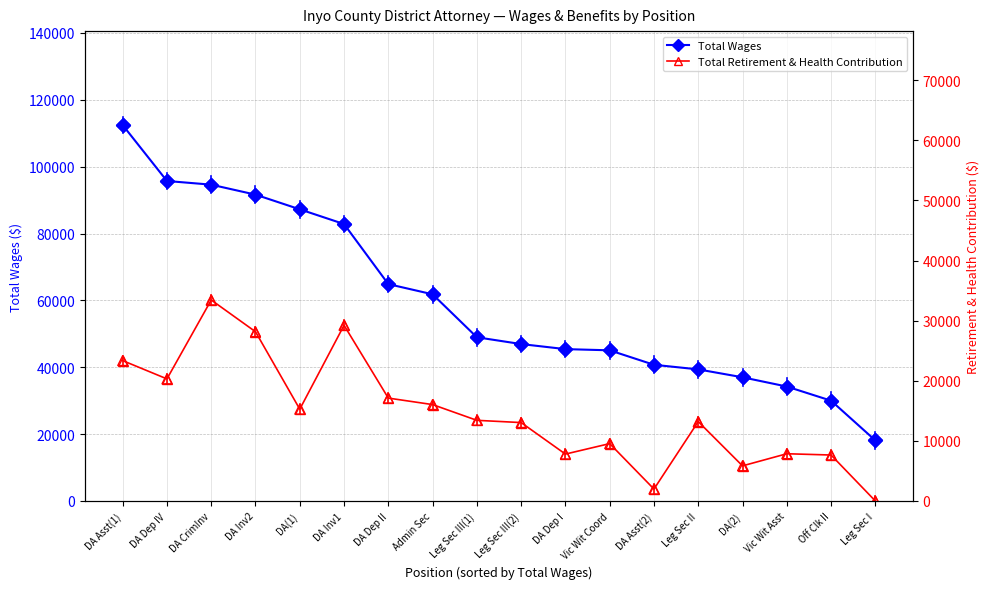

Is the value of Total Wages at Vic Wit Coord greater than the value of Total Retirement & Health Contribution at Leg Sec I?

Yes